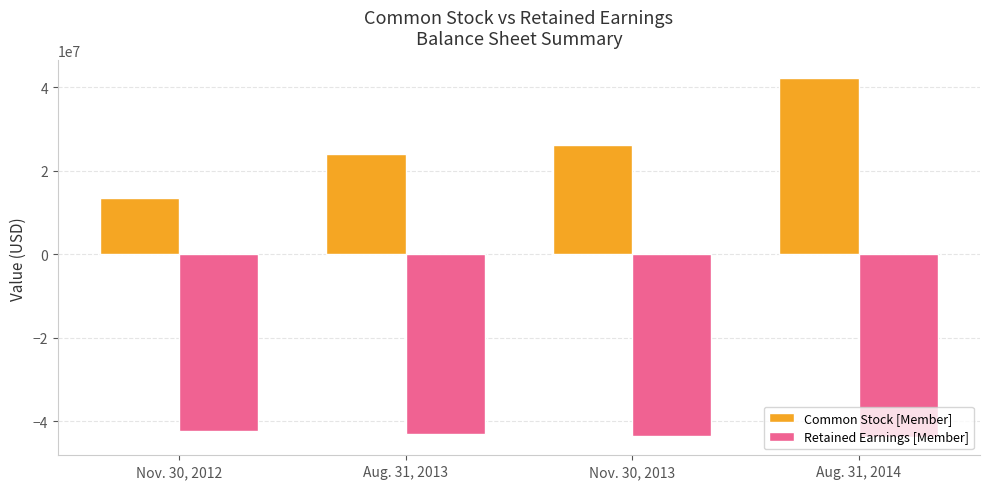

How many distinct data groups are displayed?

2